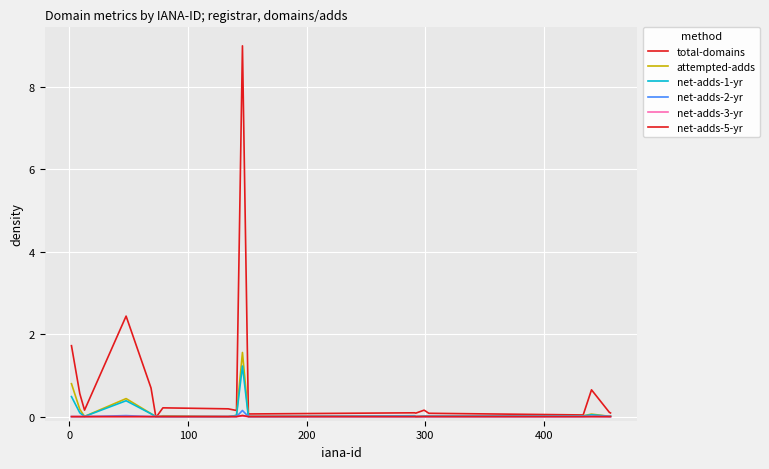

Is this an area chart (filled region under the line)?

No